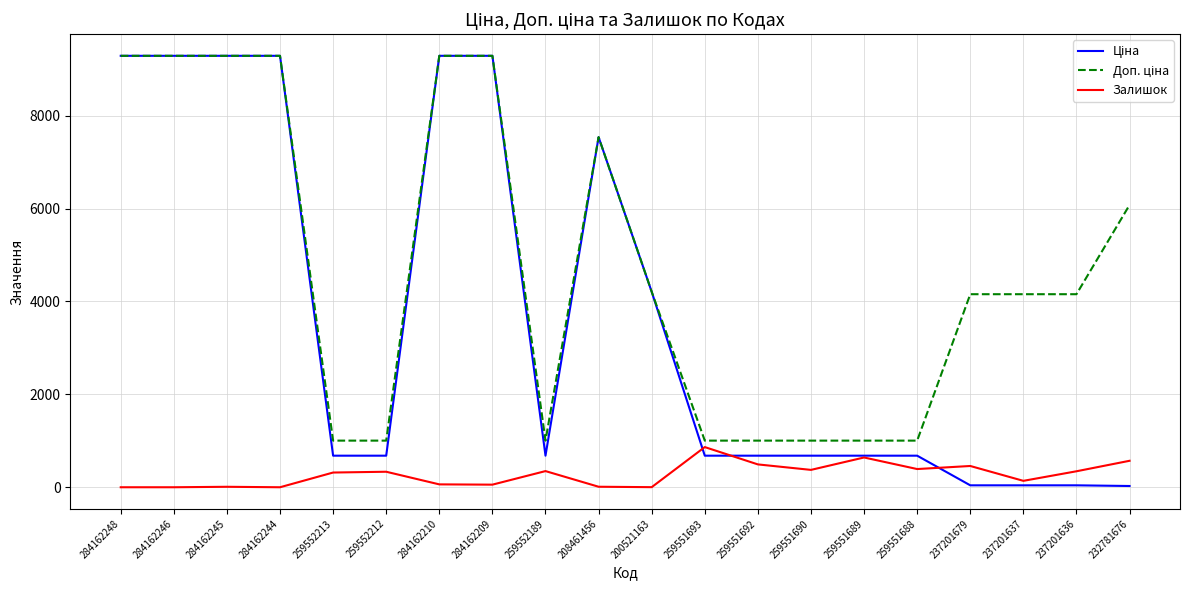

The Залишок series shows 492.0 at 259551692. True or false?

True